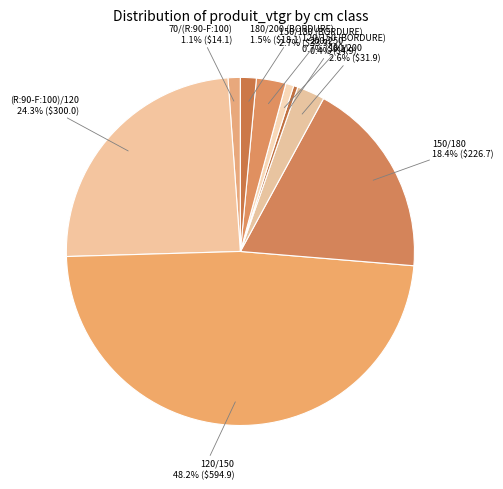

What percentage is the 120/150 slice, to the nearest percent?

48%